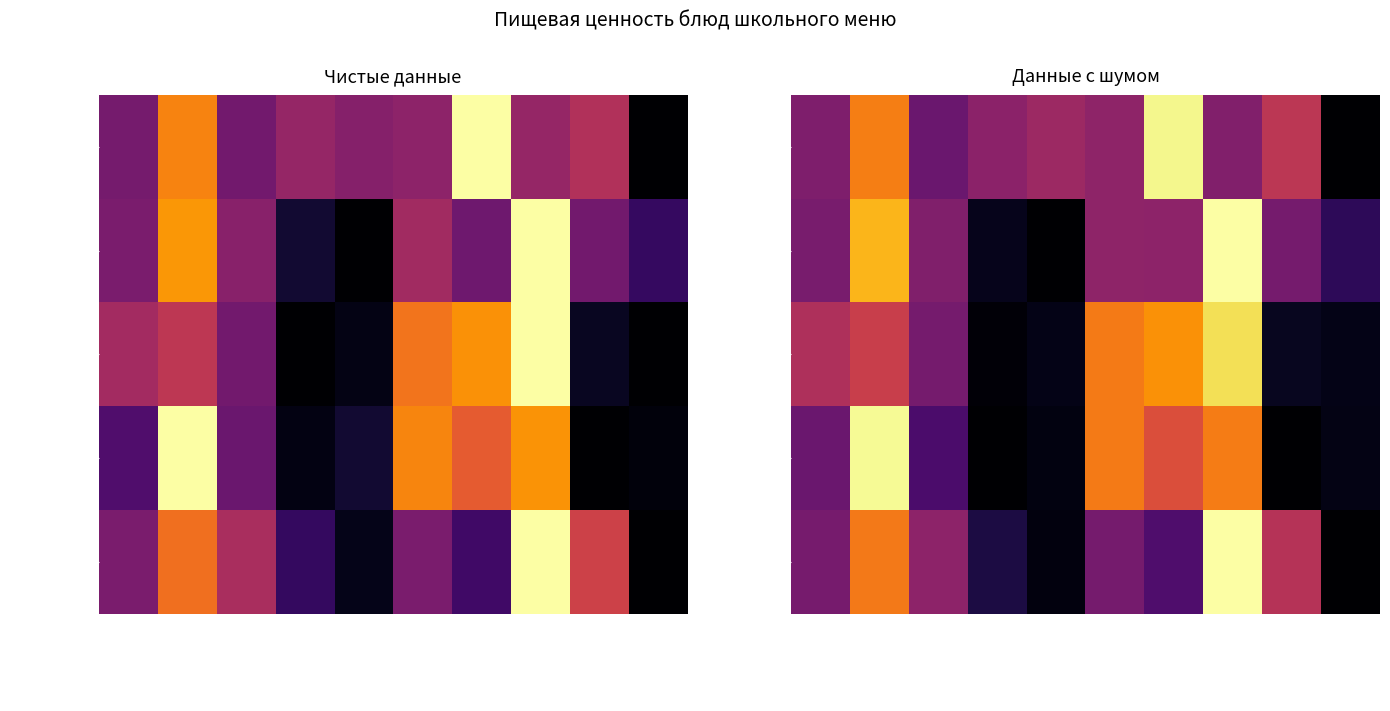

Where is Калорийность nearest to the value 0?

Огурцы свежие порц